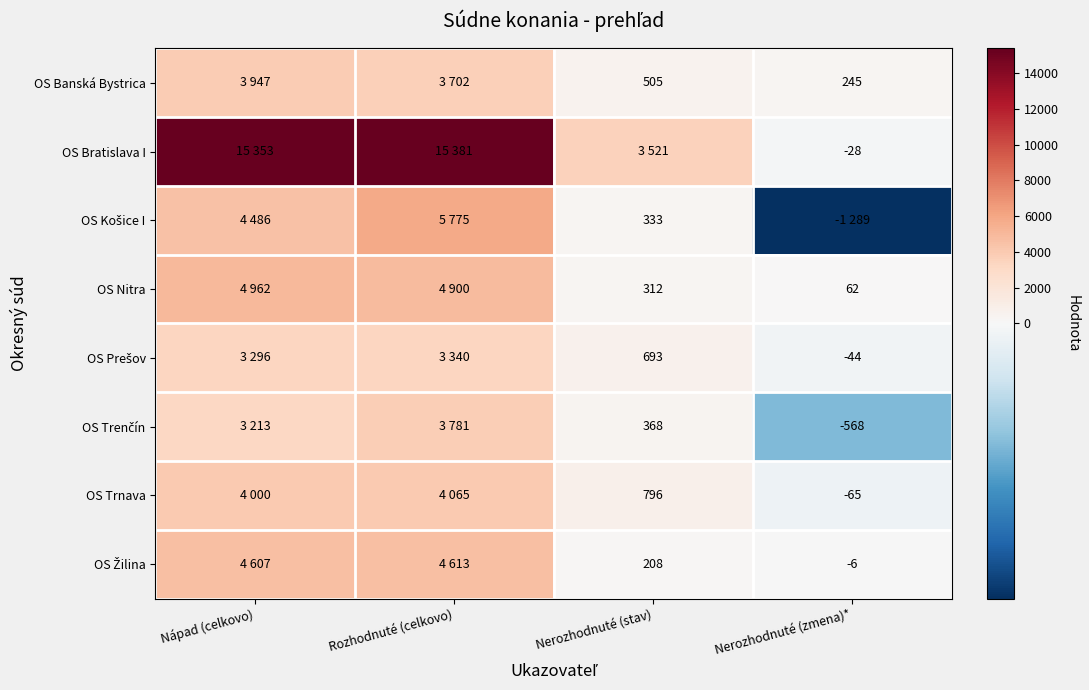

True or false: OS Trnava has a value of -98 at Nerozhodnuté (zmena)*.

False